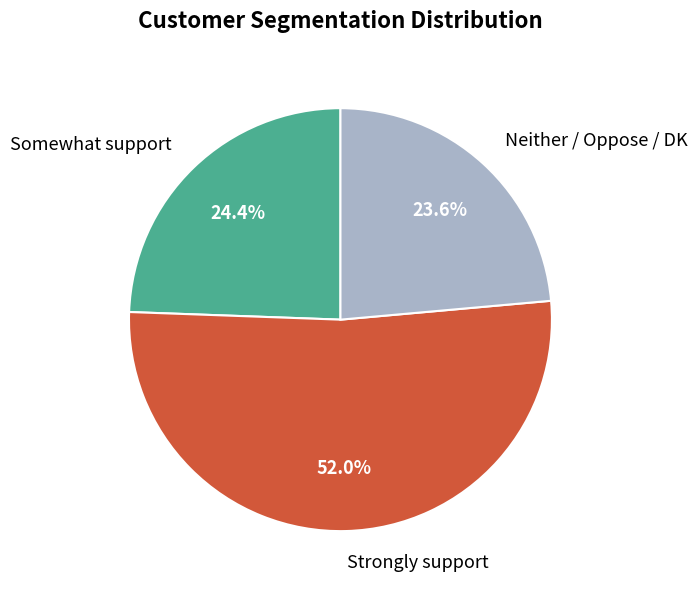

Which category has the biggest portion of the pie?

Strongly support